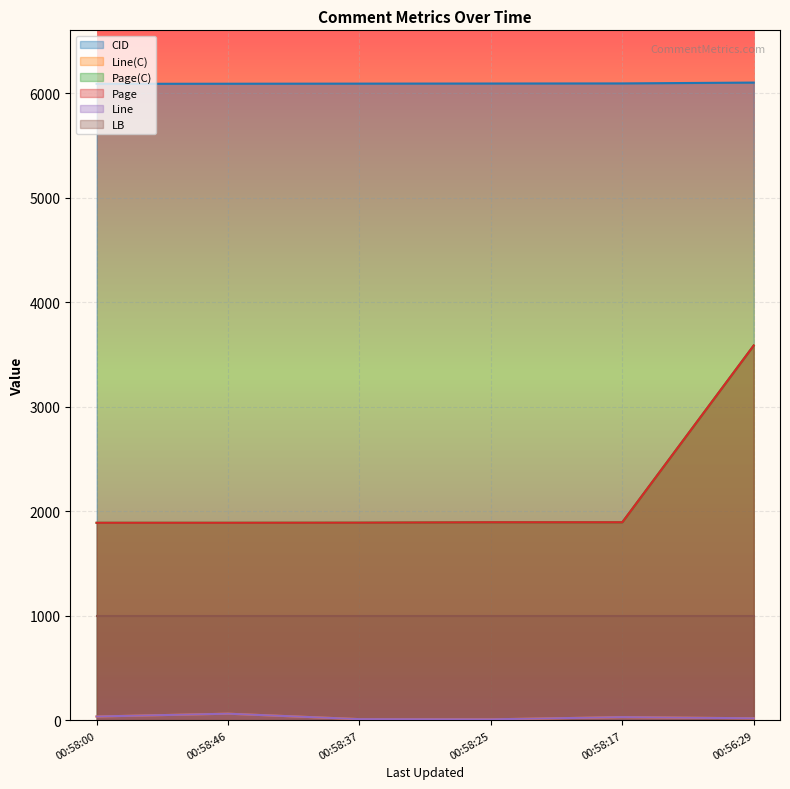

At which label does Page reach its peak?

00:56:29